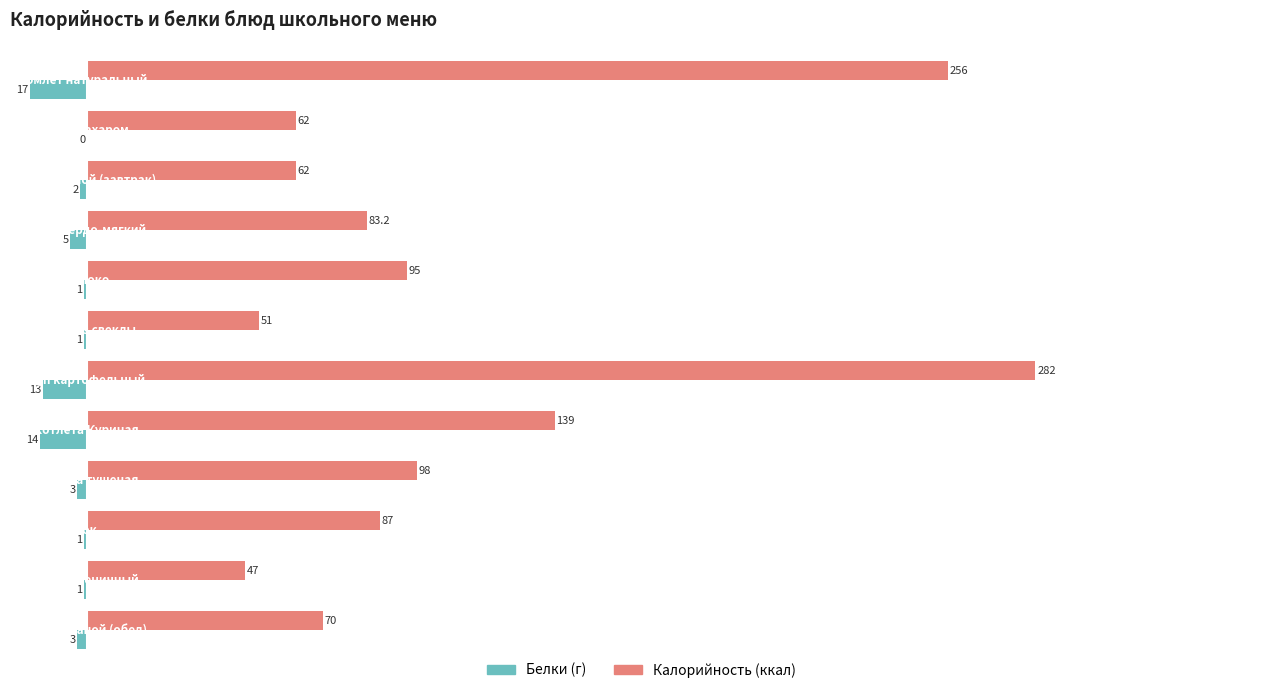

What is the greatest value displayed?

282.0